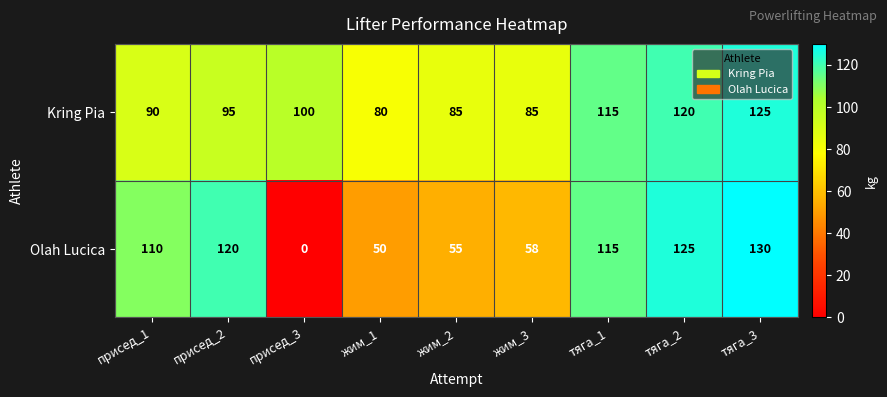

Rank the series by their average value, from lowest to highest.

Olah Lucica, Kring Pia